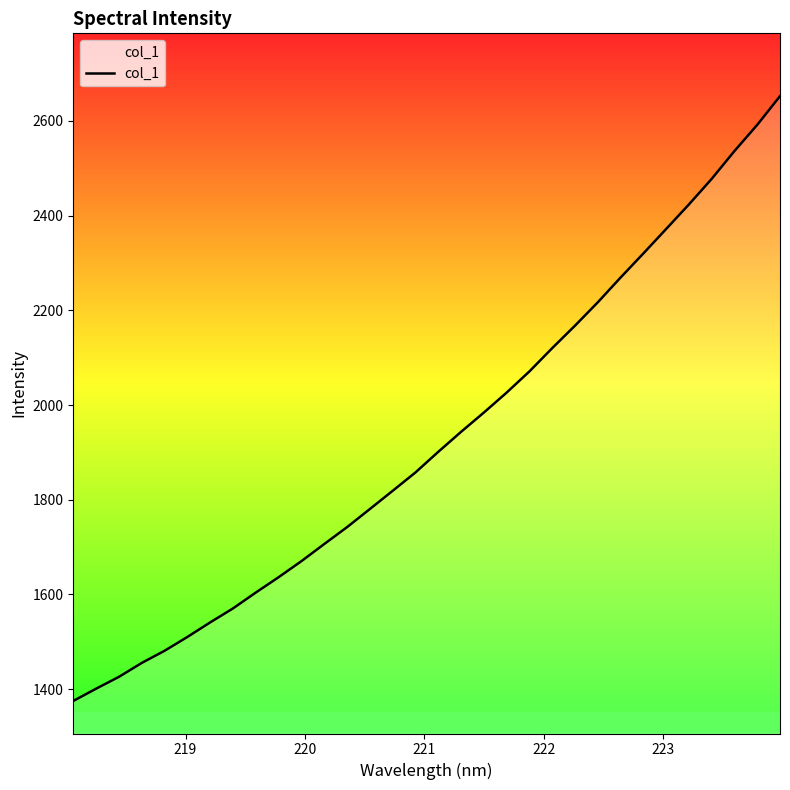

Count the number of data series in this chart.

1